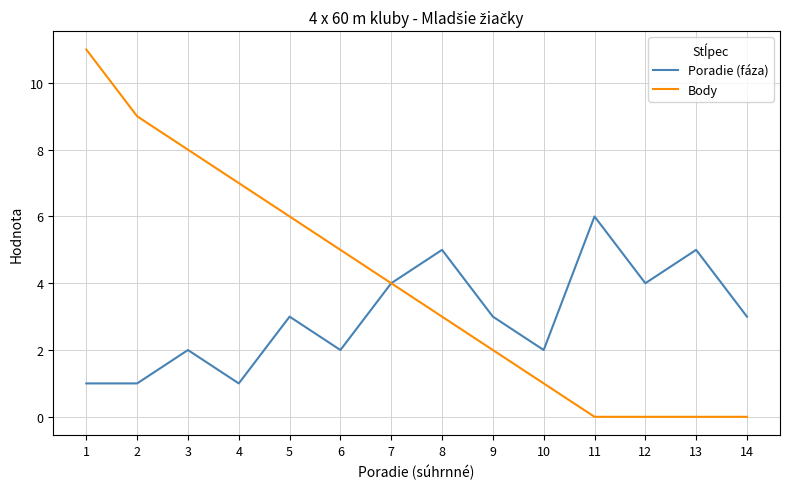

Which series has the widest spread of values?

Body